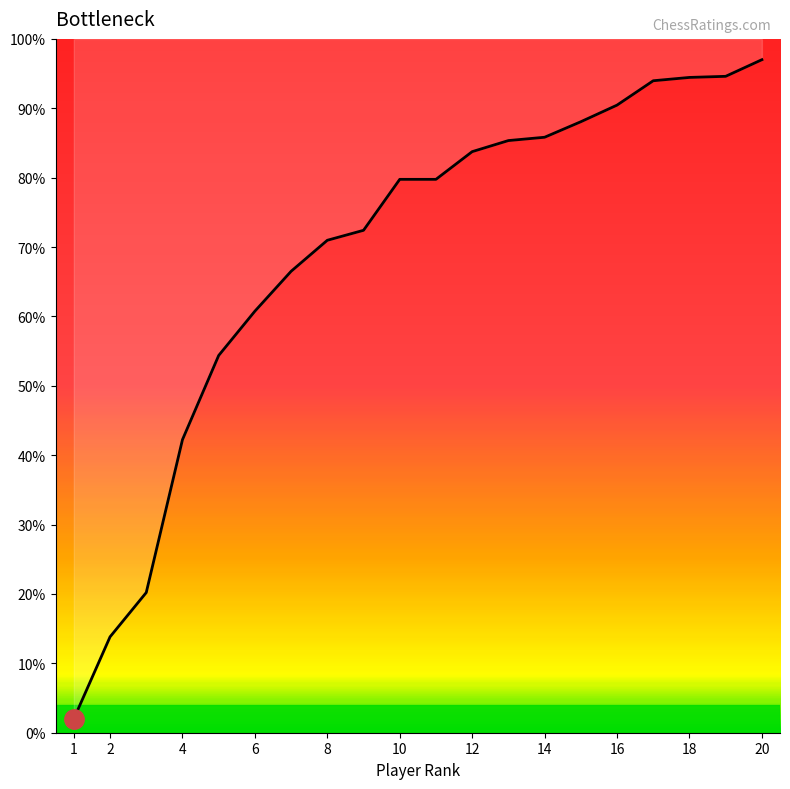

Reading left to right, list all the values displayed in this chart.

2.0	13.8	20.2	42.2	54.4	60.8	66.5	71.0	72.4	79.8	79.8	83.7	85.3	85.8	88.1	90.5	94.0	94.4	94.6	97.0